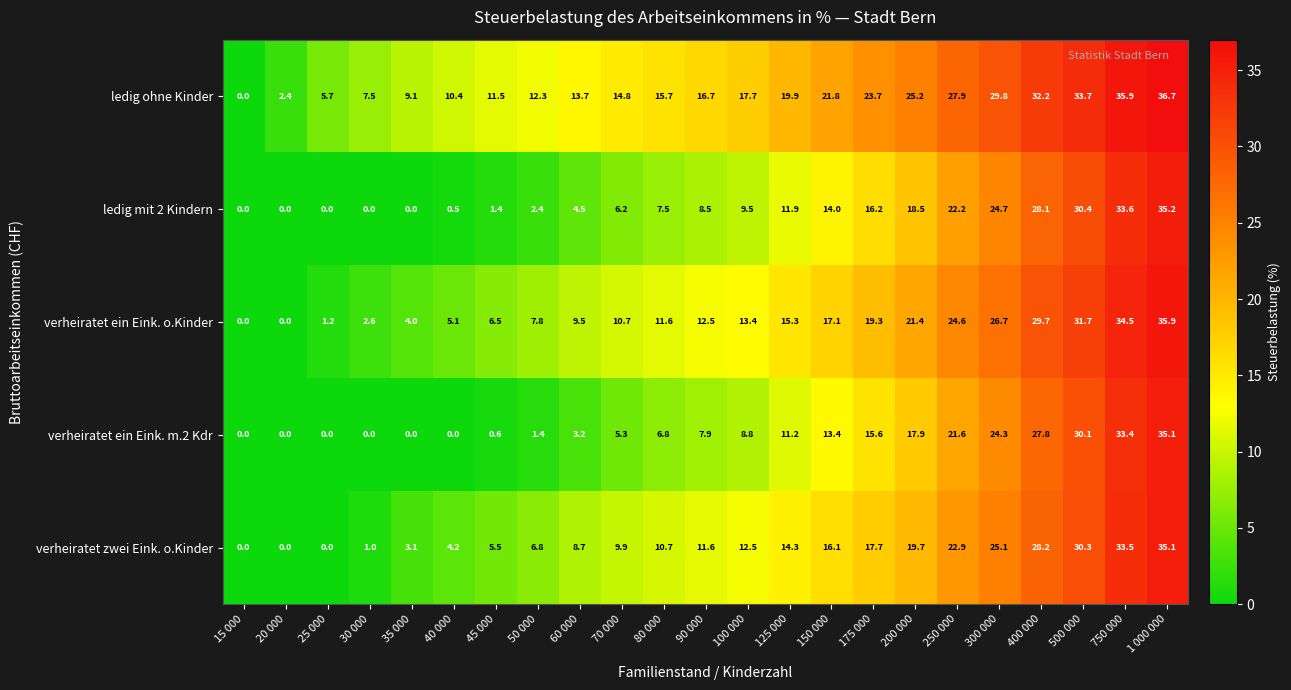

Is it true that verheiratet ein Eink. o.Kinder equals 22.6 at 100 000?

False